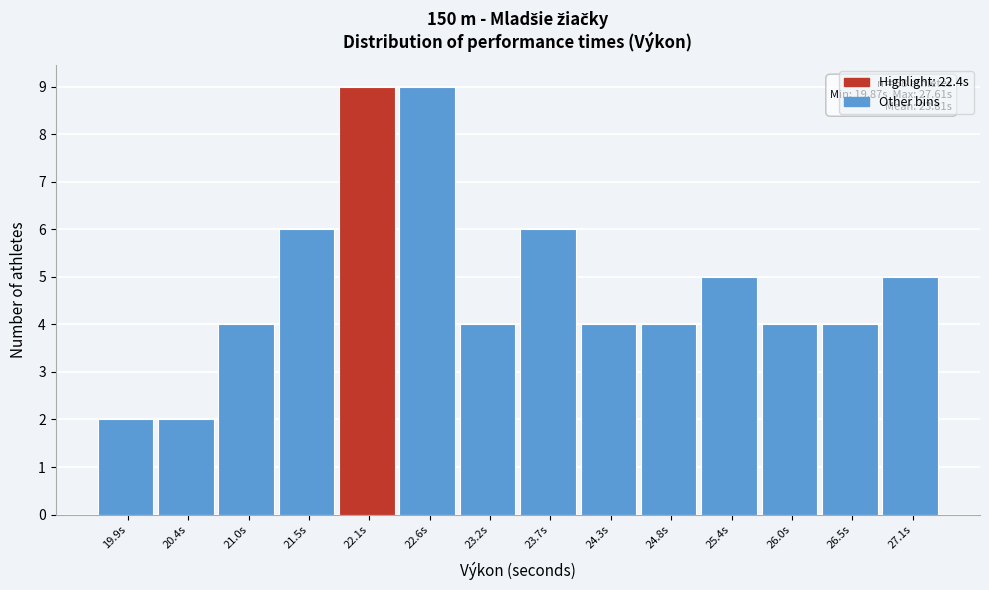

Reading right to left, list all the values displayed in this chart.

27.1s=5	26.5s=4	26.0s=4	25.4s=5	24.8s=4	24.3s=4	23.7s=6	23.2s=4	22.6s=9	22.1s=9	21.5s=6	21.0s=4	20.4s=2	19.9s=2